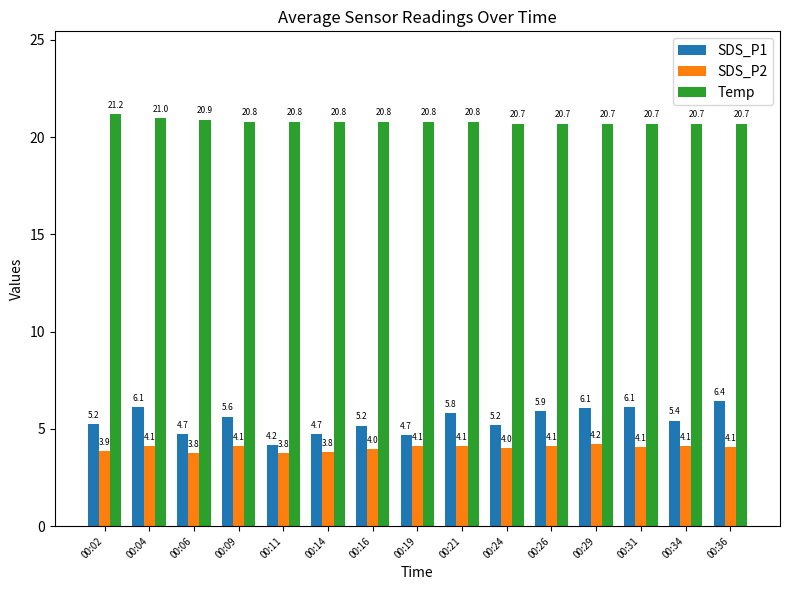

Reading left to right, transcribe all the data shown in this chart.

SDS_P1: 00:02=5.2	00:04=6.1	00:06=4.7	00:09=5.6	00:11=4.2	00:14=4.7	00:16=5.2	00:19=4.7	00:21=5.8	00:24=5.2	00:26=5.9	00:29=6.1	00:31=6.1	00:34=5.4	00:36=6.4
SDS_P2: 00:02=3.9	00:04=4.1	00:06=3.8	00:09=4.1	00:11=3.8	00:14=3.8	00:16=4.0	00:19=4.1	00:21=4.1	00:24=4.0	00:26=4.1	00:29=4.2	00:31=4.1	00:34=4.1	00:36=4.1
Temp: 00:02=21.2	00:04=21.0	00:06=20.9	00:09=20.8	00:11=20.8	00:14=20.8	00:16=20.8	00:19=20.8	00:21=20.8	00:24=20.7	00:26=20.7	00:29=20.7	00:31=20.7	00:34=20.7	00:36=20.7